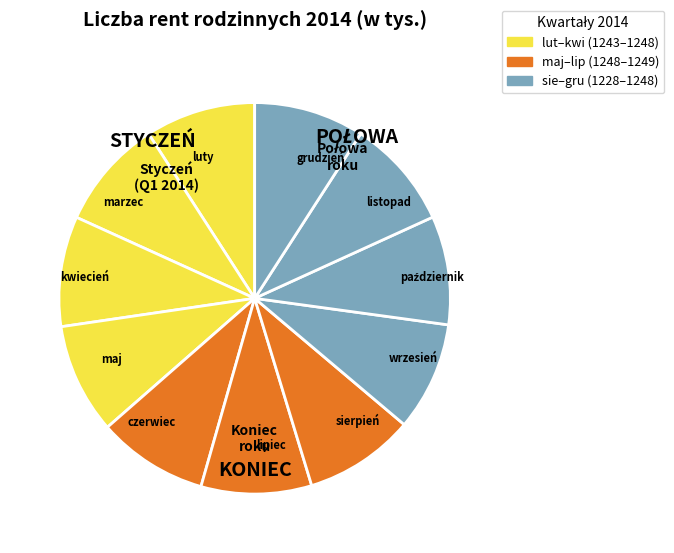

Count the number of slices in the pie.

11